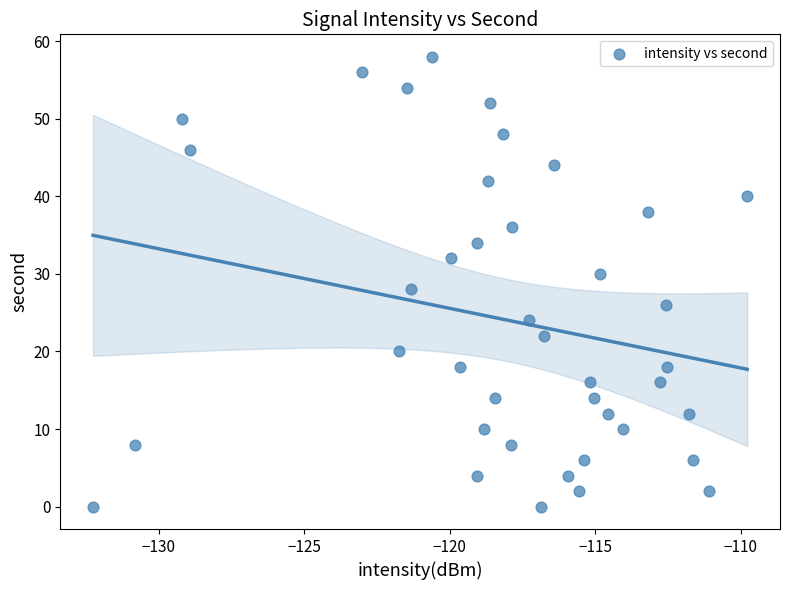

What is the range of Y values (max minus min)?

58